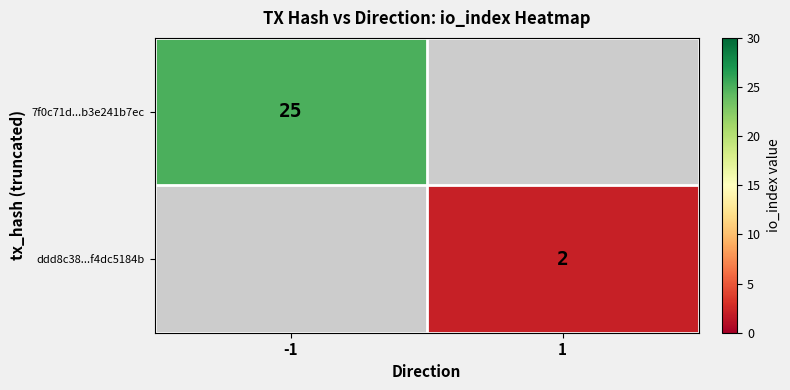

True or false: ddd8c38...f4dc5184b has a value of 2 at 1.

True